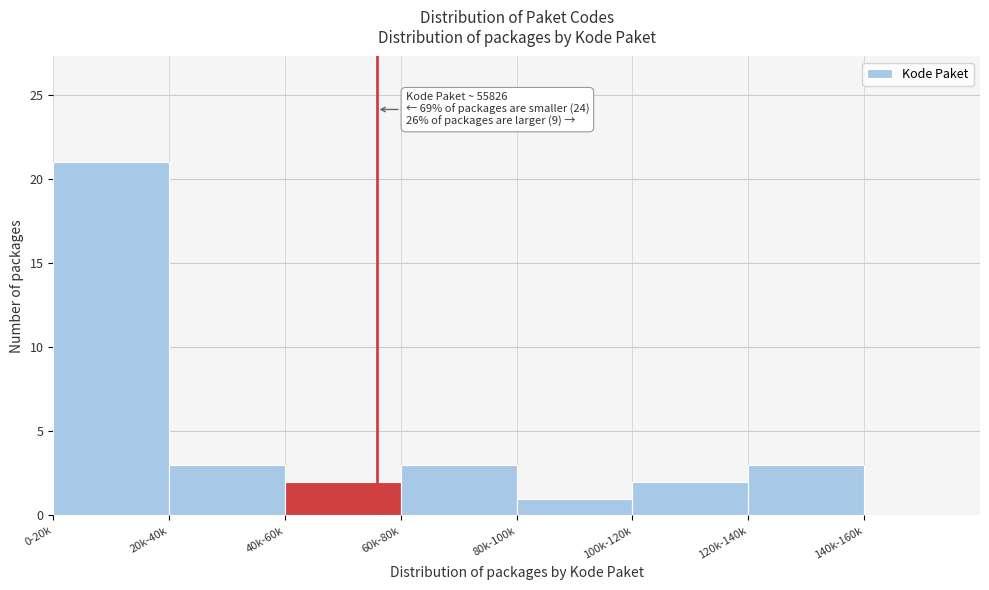

Reading left to right, transcribe all the data shown in this chart.

0-20k=21	20k-40k=3	40k-60k=2	60k-80k=3	80k-100k=1	100k-120k=2	120k-140k=3	140k-160k=0